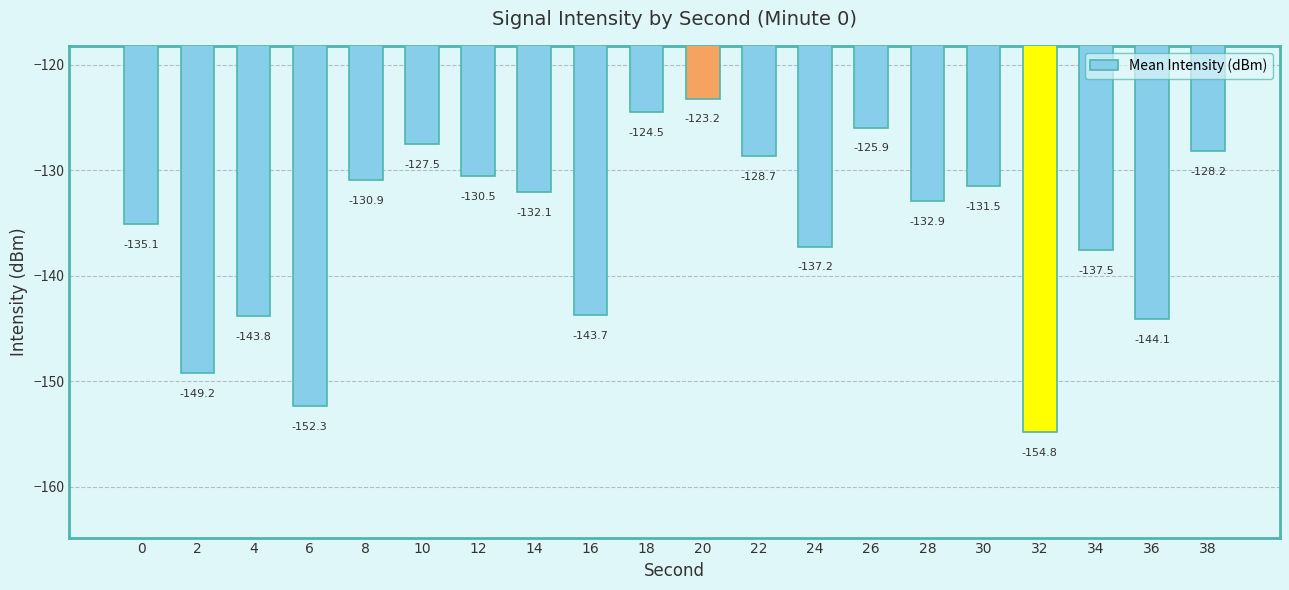

Reading right to left, transcribe all the data shown in this chart.

-128.2	-144.1	-137.5	-154.8	-131.5	-132.9	-125.9	-137.2	-128.7	-123.2	-124.5	-143.7	-132.1	-130.5	-127.5	-130.9	-152.3	-143.8	-149.2	-135.1